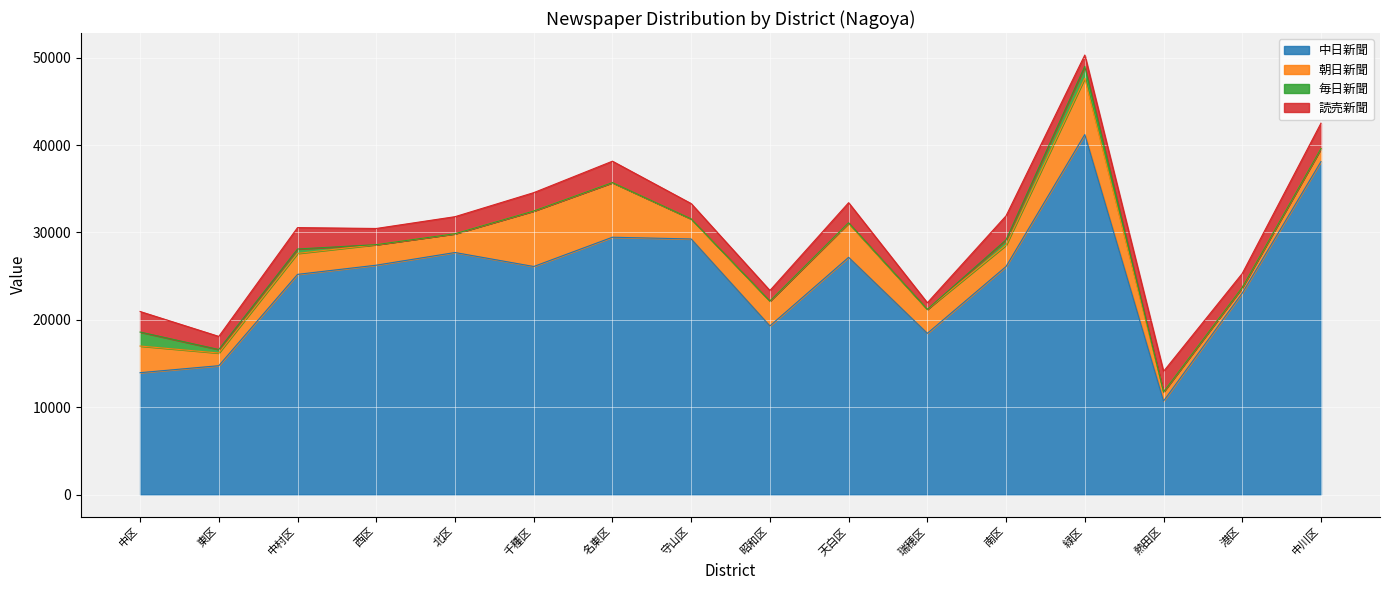

The value of 中日新聞 at 南区 is 9083. True or false?

False